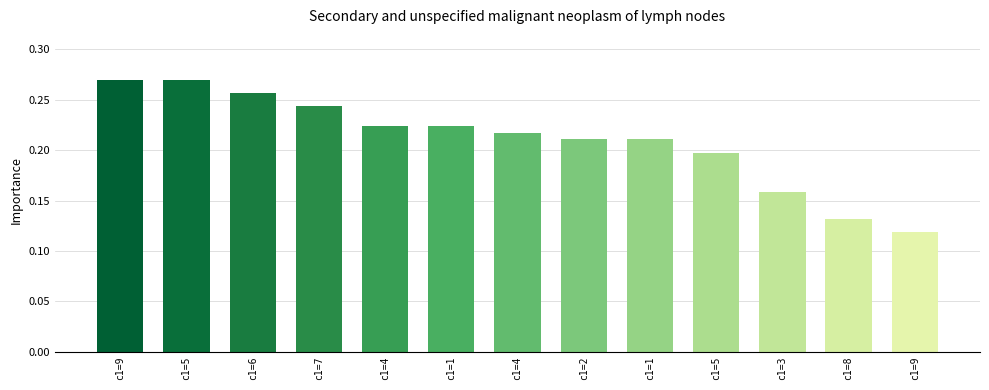

Are the bars horizontal?

No